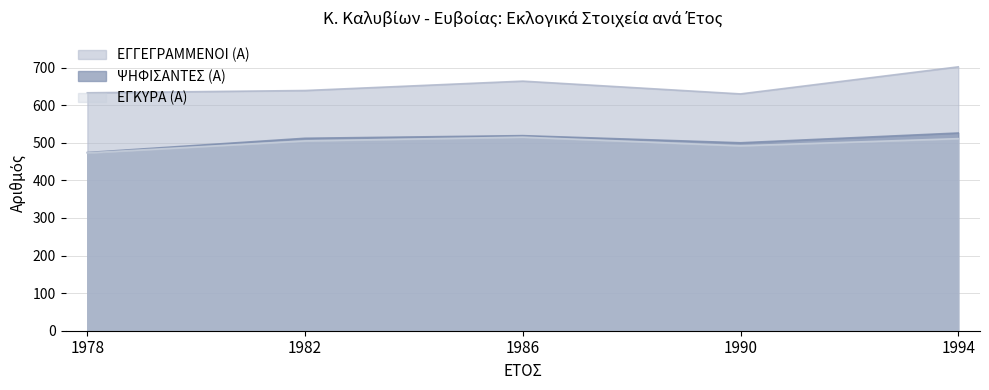

What is the maximum value for ΨΗΦΙΣΑΝΤΕΣ (Α)?

526